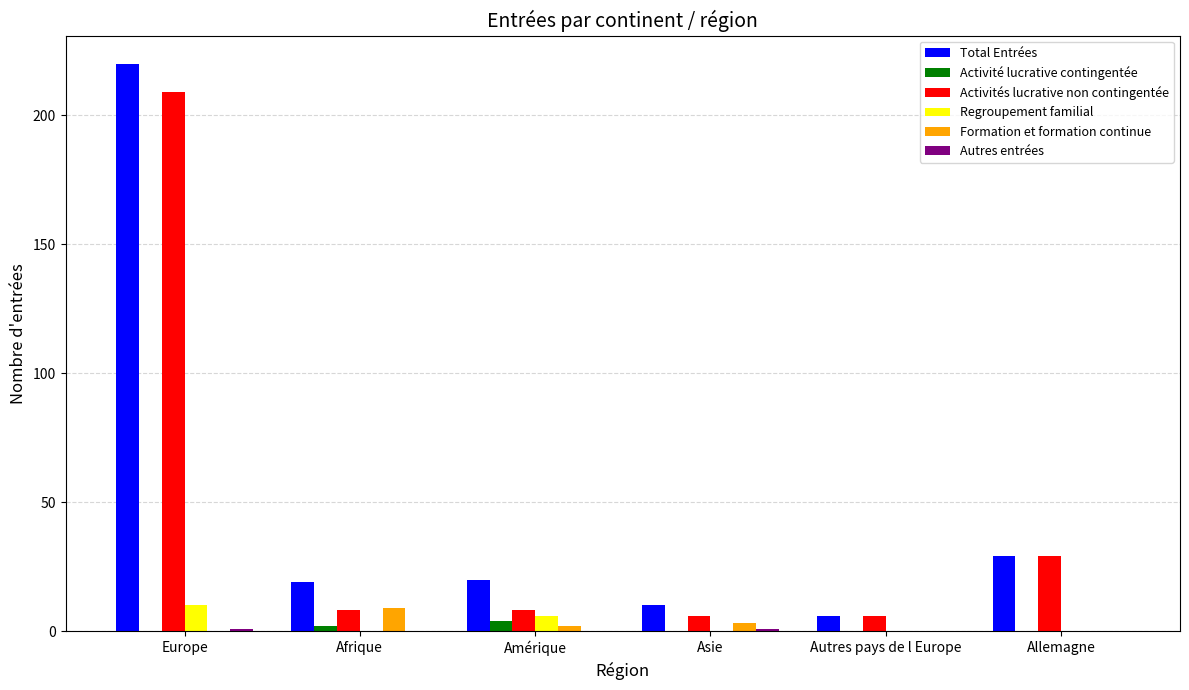

At which label does Activités lucrative non contingentée reach its peak?

Europe